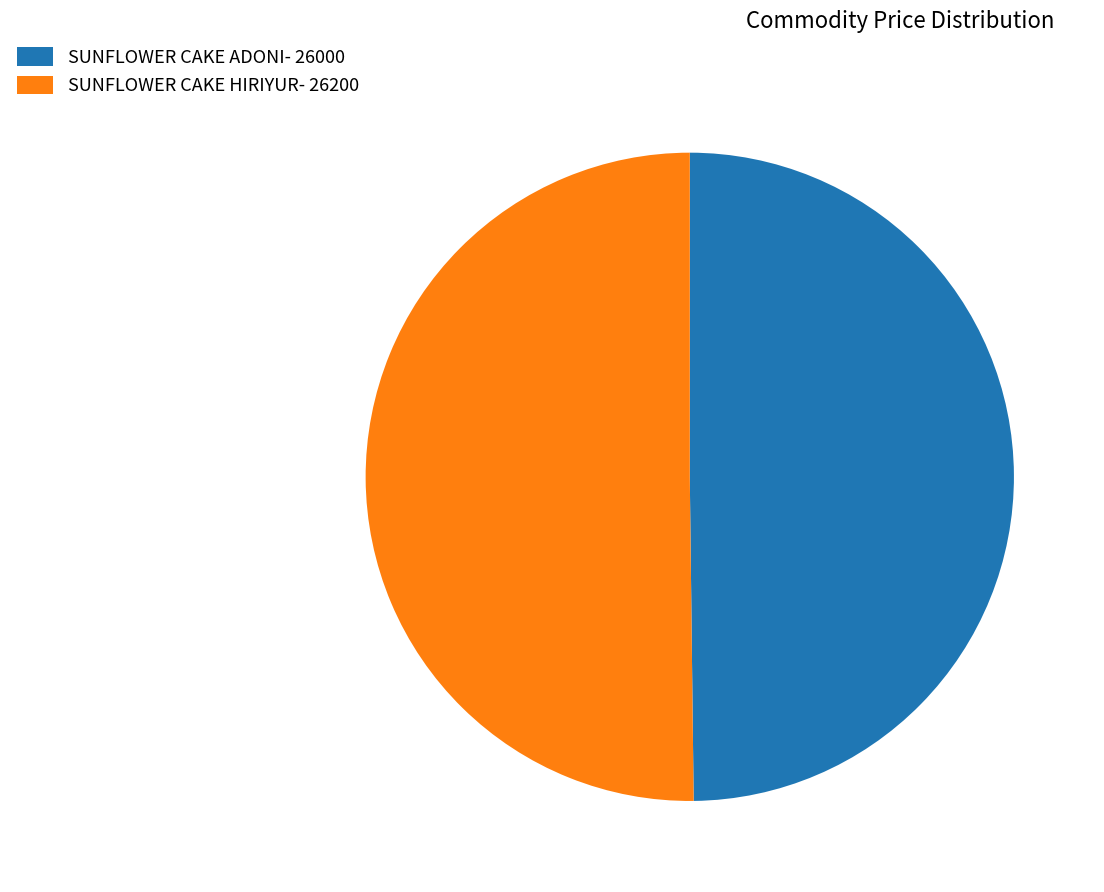

The SUNFLOWER CAKE HIRIYUR- 26200 slice represents 50% of the pie. True or false?

True